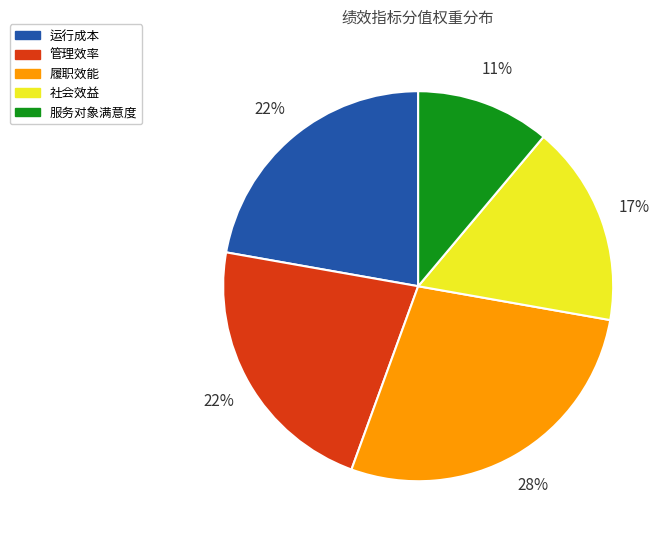

Does any single category account for the majority?

No